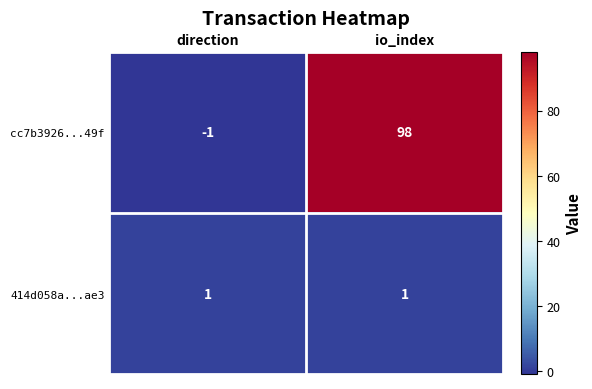

What is the approximate value of cc7b3926...49f at io_index?

98